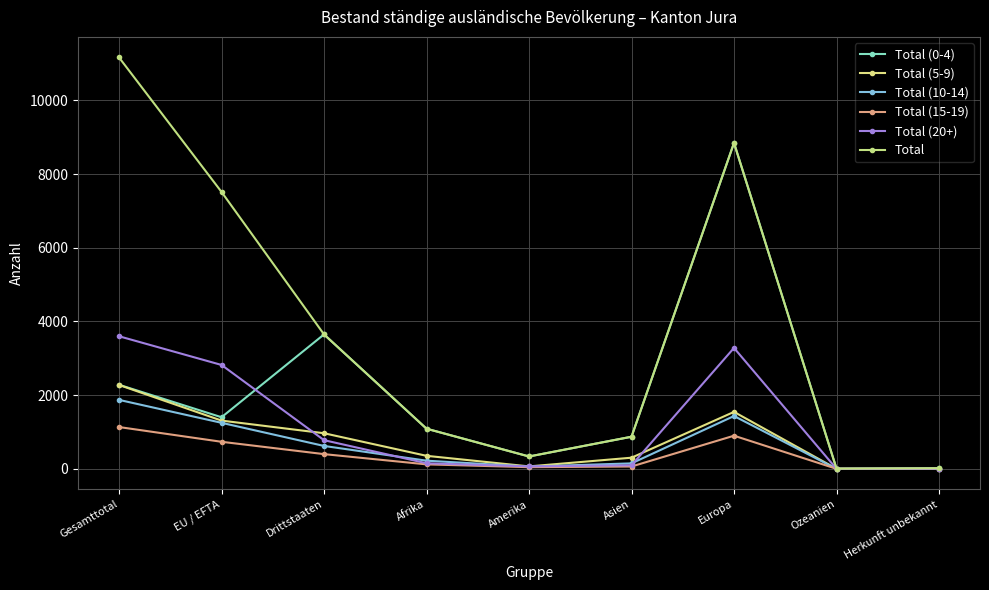

How many values in the Total (5-9) series are below 354?

4